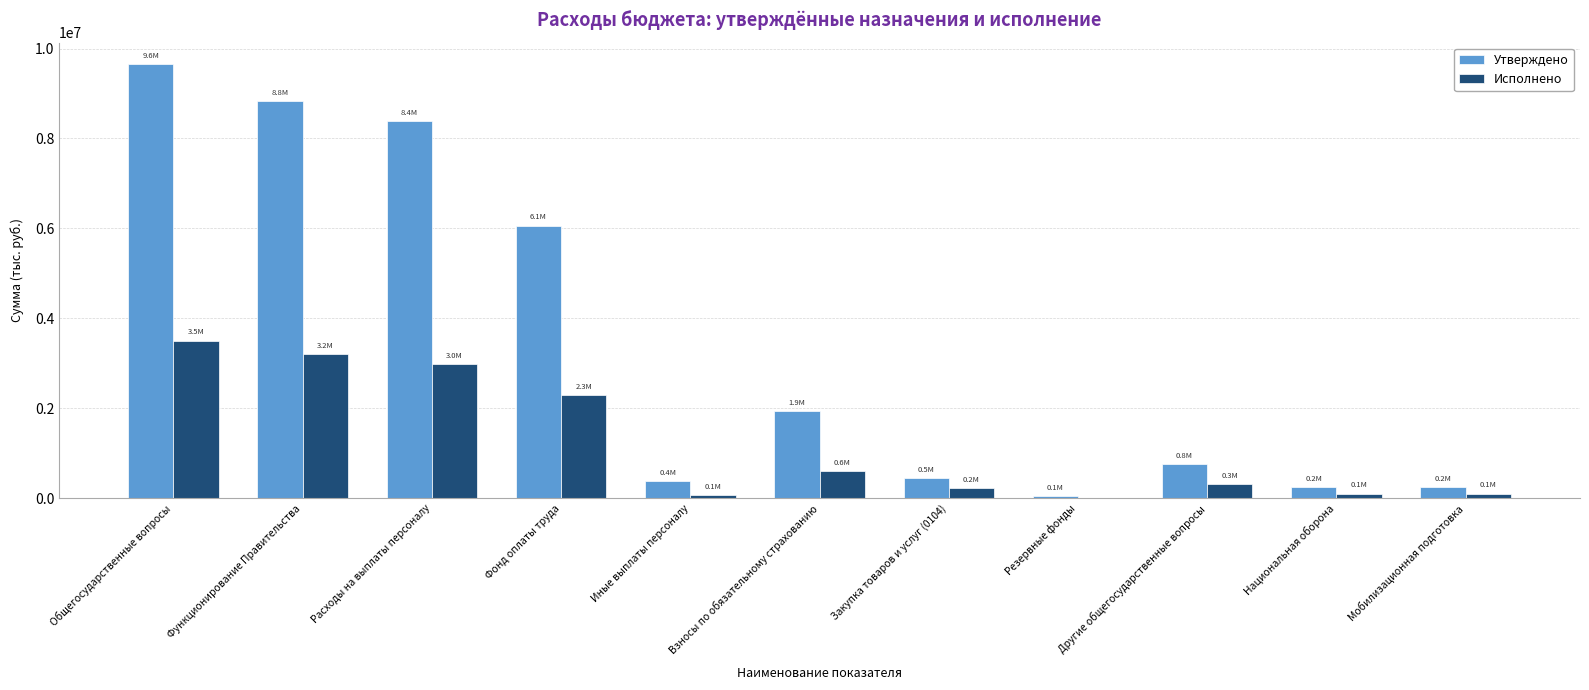

Where does the Утверждено series first go above 763097?

Общегосударственные вопросы